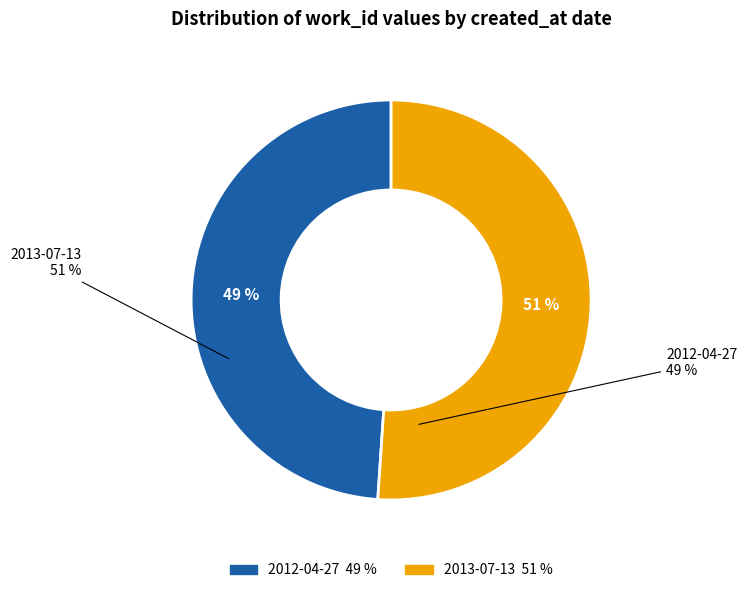

Approximately how many times larger is the value at 2012-04-27 compared to 2013-07-13?

1.0